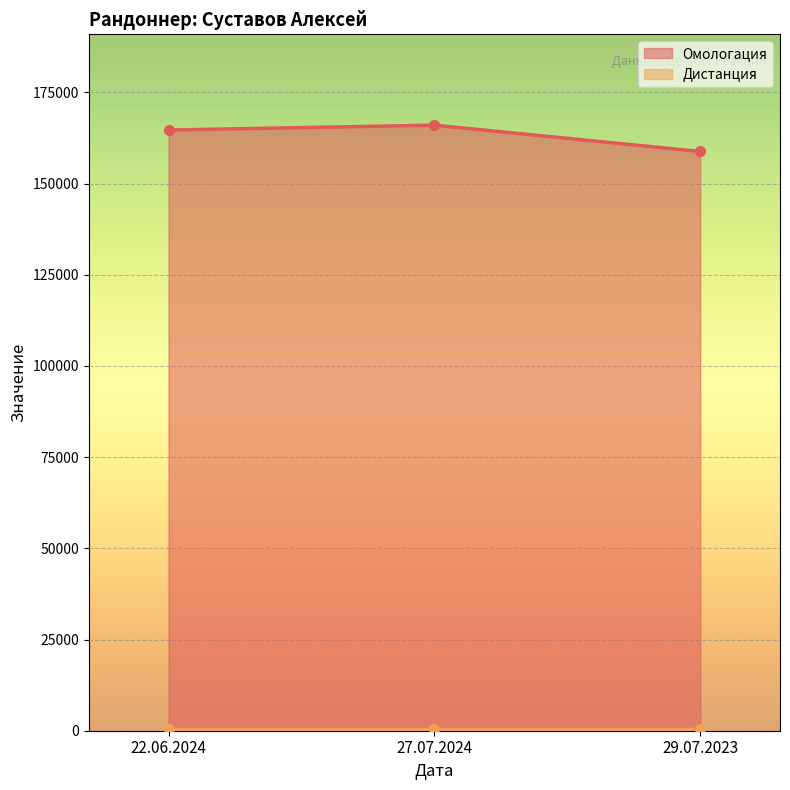

What is the difference between the second highest and minimum values?

5881